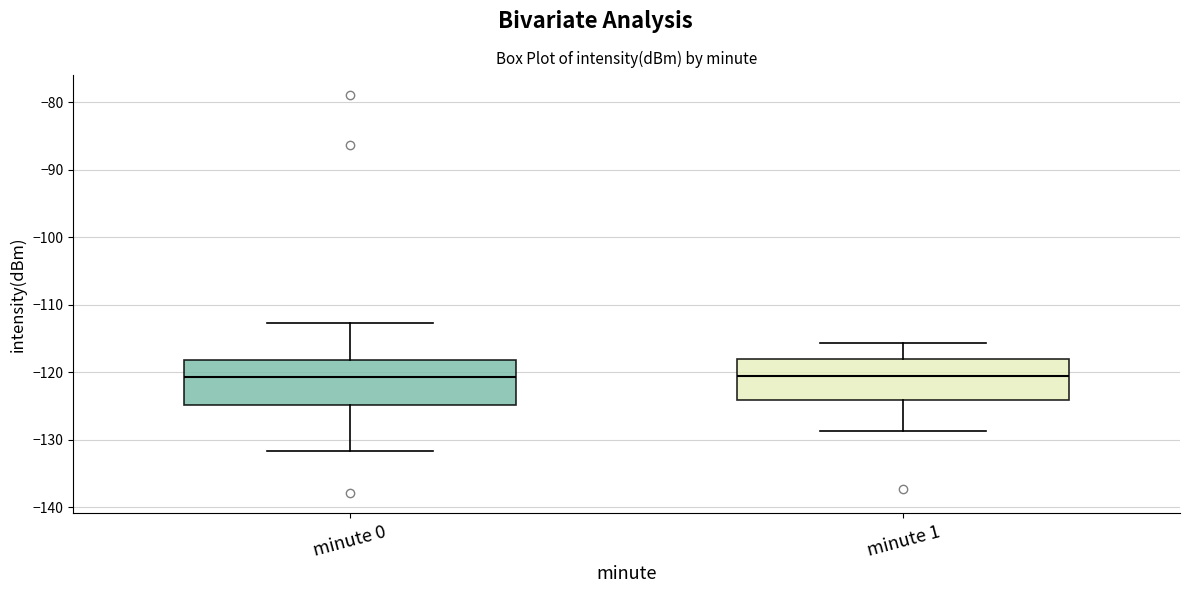

Reading left to right, transcribe this box plot: for each box, give where its median line is, the range the box spans, and where its two whiskers end, as read against the y-axis. The values are not printed on the chart, so give them approximately, as read against the axis.

minute 0: median -121, box -125 to -118, whiskers -132 to -113
minute 1: median -121, box -124 to -118, whiskers -129 to -116